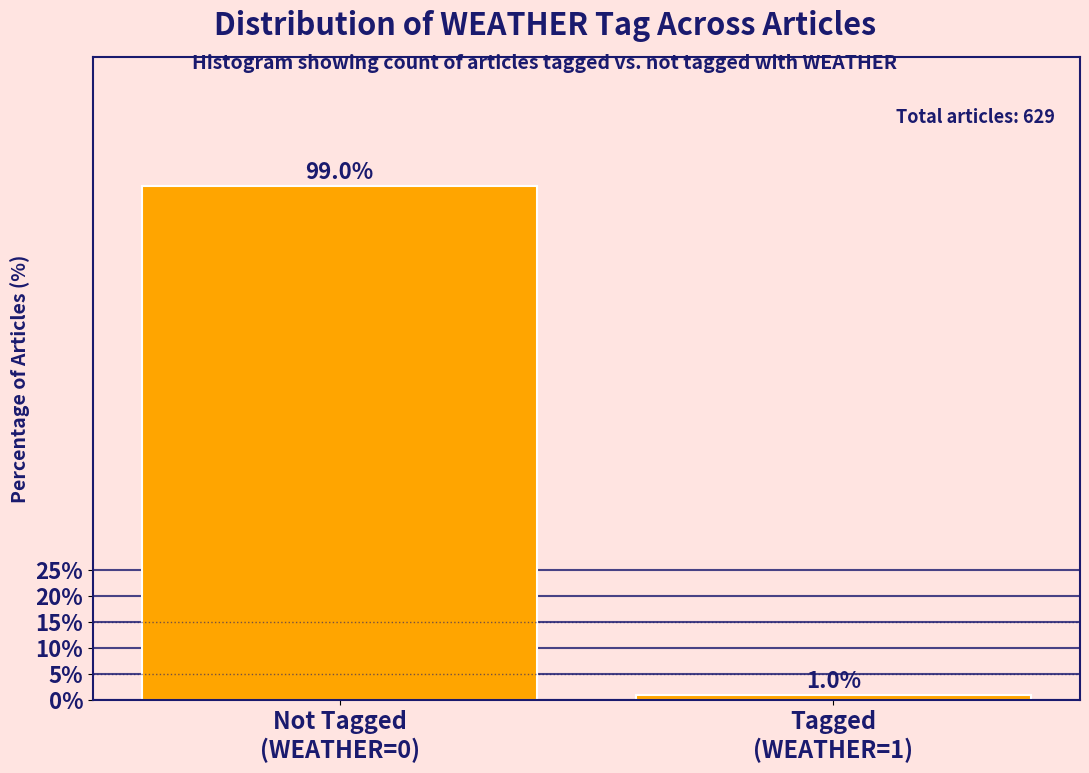

Reading left to right, list all the values displayed in this chart.

99.0	1.0